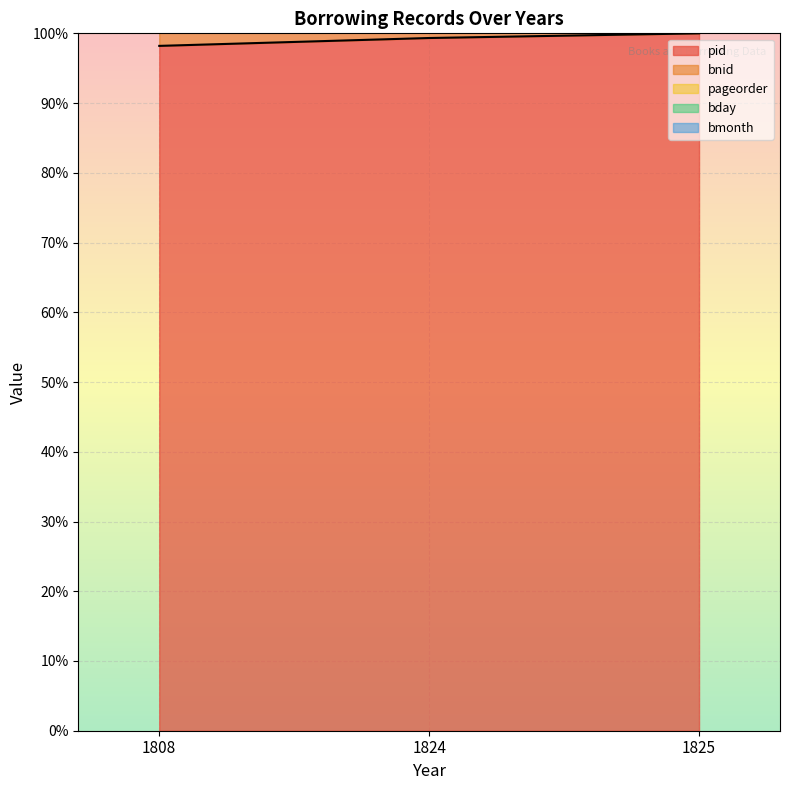

The pid series shows 28.8 at 1825. True or false?

False